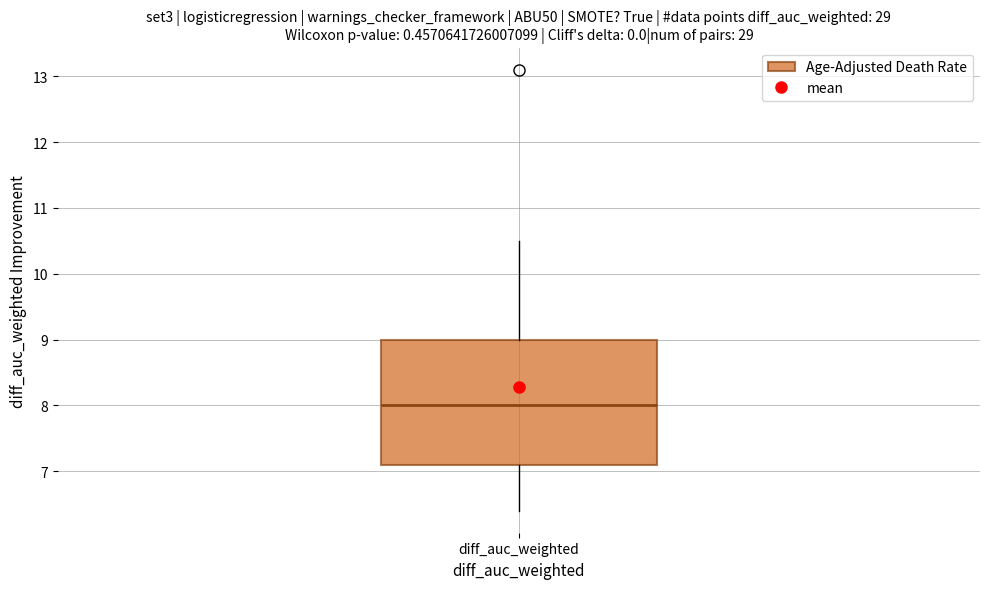

Read this box plot against the y-axis: the position of the median line, the range covered by the box, and the ends of both whiskers. The values are not printed on the chart, so give them approximately, as read against the axis.

median 8.0, box 7.1 to 9.0, whiskers 6.4 to 10.5